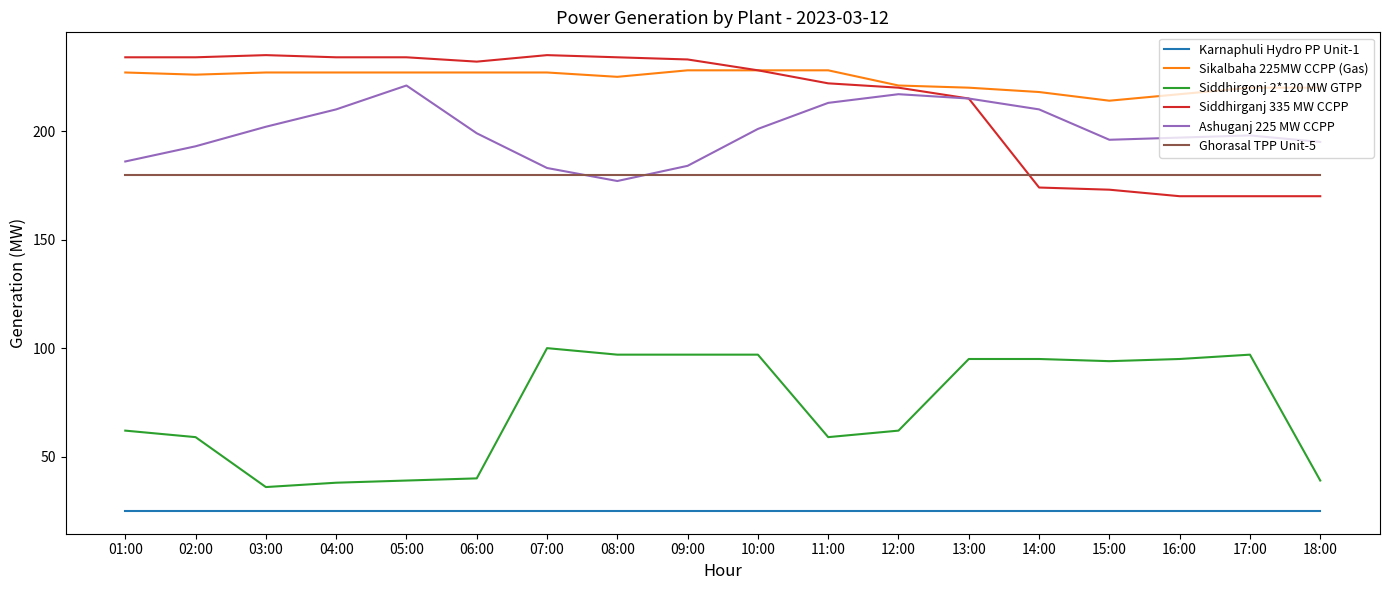

Where do Siddhirganj 335 MW CCPP and Ghorasal TPP Unit-5 first cross each other?

13:00 and 14:00